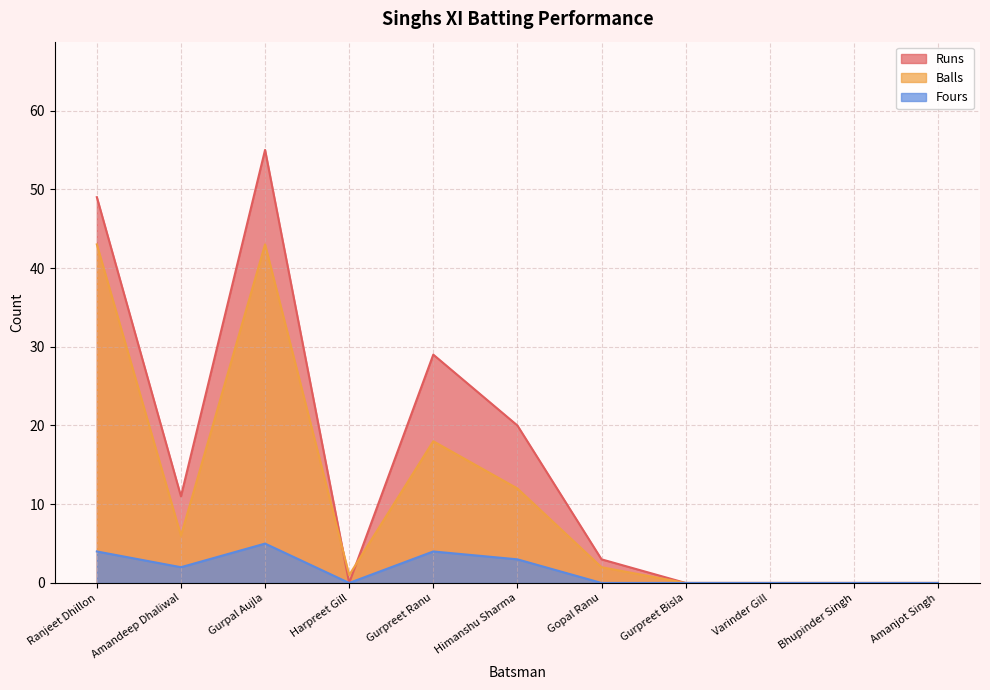

The Fours series shows 0 at Gopal Ranu. True or false?

True